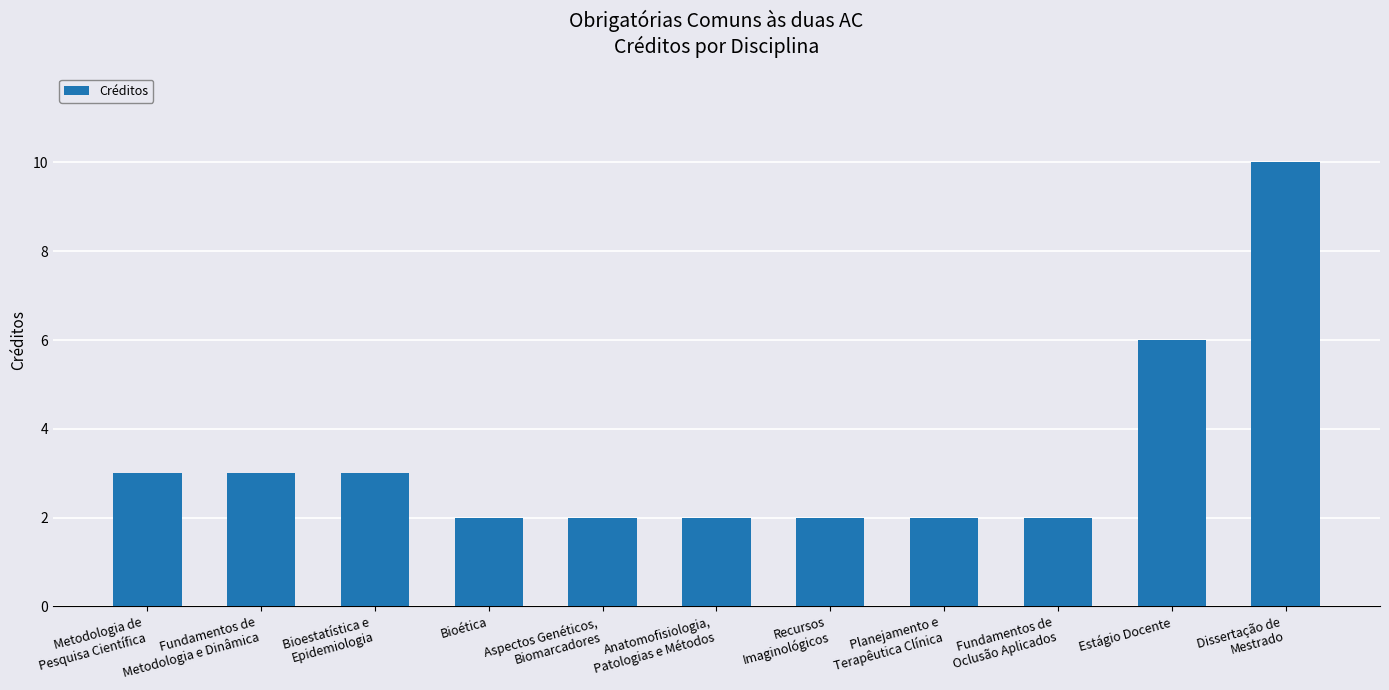

What is the sum of all values?

37